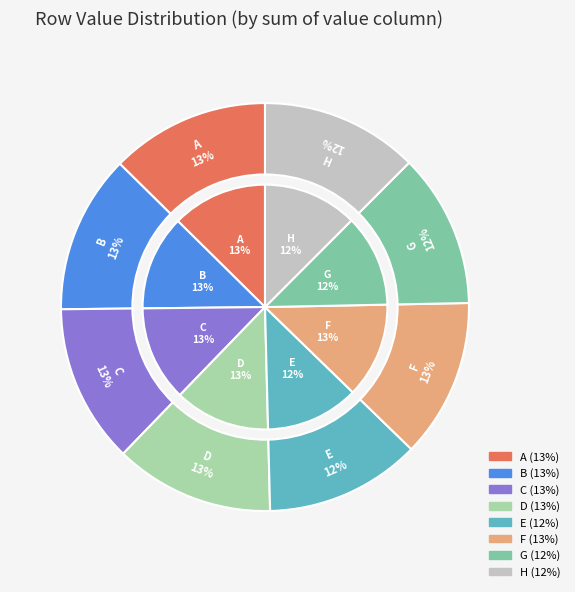

What percentage do A and H together represent?

25.1%